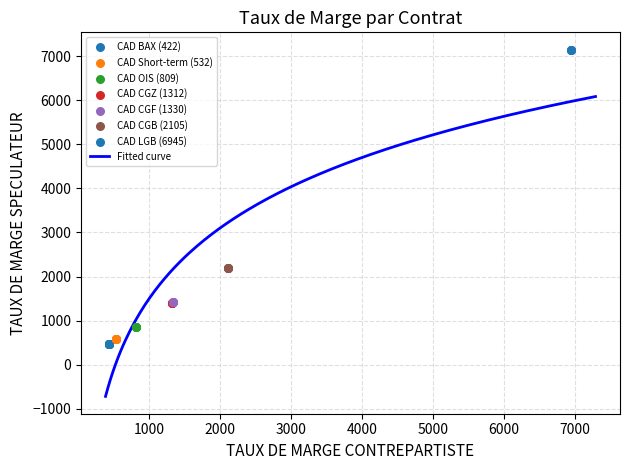

What is the minimum value for Fitted curve?

-716.6